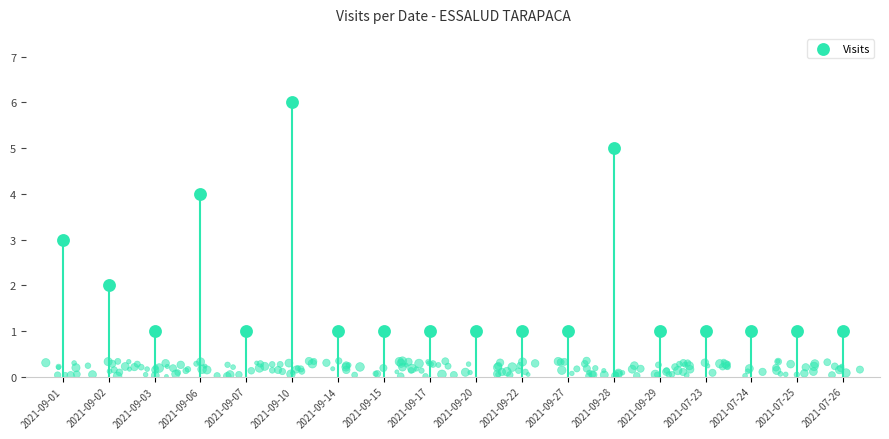

Which has a higher value, 2021-09-02 or 2021-07-25?

2021-09-02